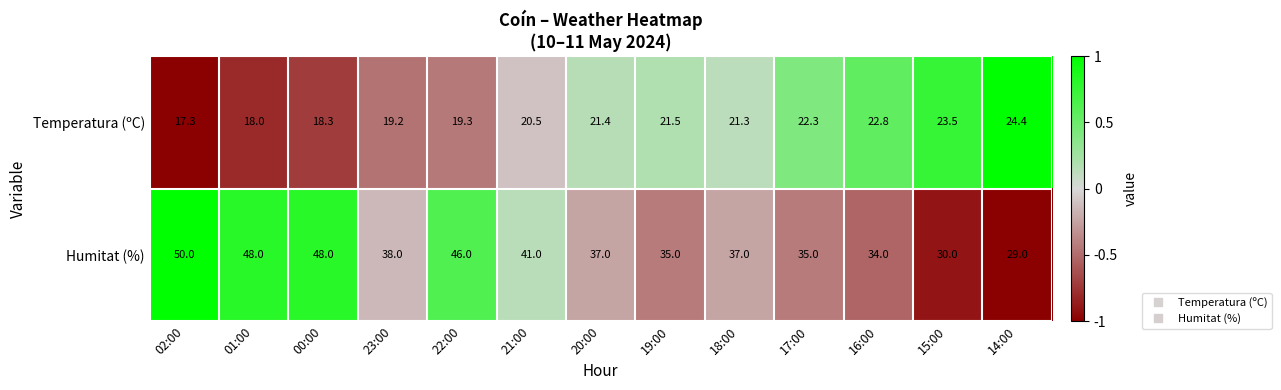

Which series changed the most between 01:00 and 22:00?

Humitat (%)